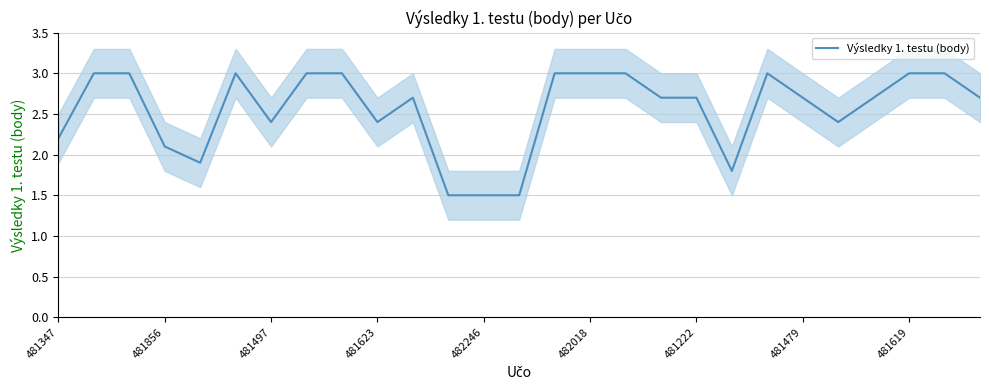

How many points are lower than both their immediate neighbors (excluding endpoints)?

5